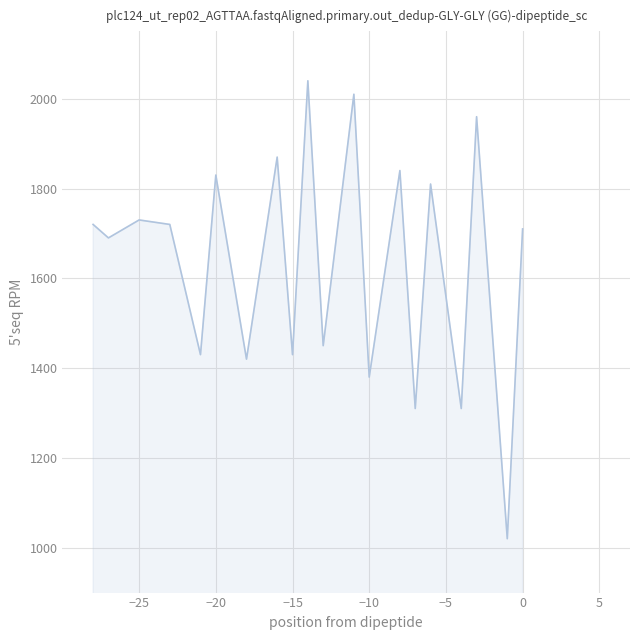

What is the minimum value shown in the chart?

1020